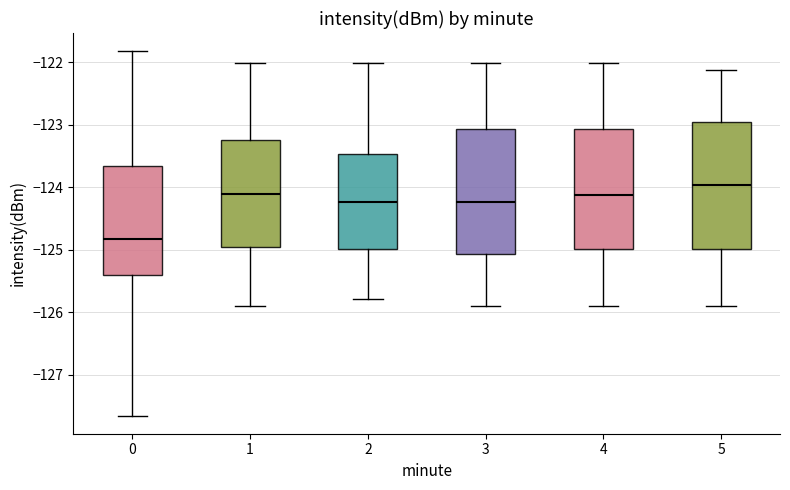

Reading left to right, read every box against the y-axis: the position of its median line, the range the box covers, and the ends of its whiskers. The values are not printed on the chart, so give them approximately, as read against the axis.

0: median -124.8, box -125.4 to -123.7, whiskers -127.6 to -121.8
1: median -124.1, box -125.0 to -123.2, whiskers -125.9 to -122.0
2: median -124.2, box -125.0 to -123.5, whiskers -125.8 to -122.0
3: median -124.2, box -125.1 to -123.1, whiskers -125.9 to -122.0
4: median -124.1, box -125.0 to -123.1, whiskers -125.9 to -122.0
5: median -124.0, box -125.0 to -123.0, whiskers -125.9 to -122.1